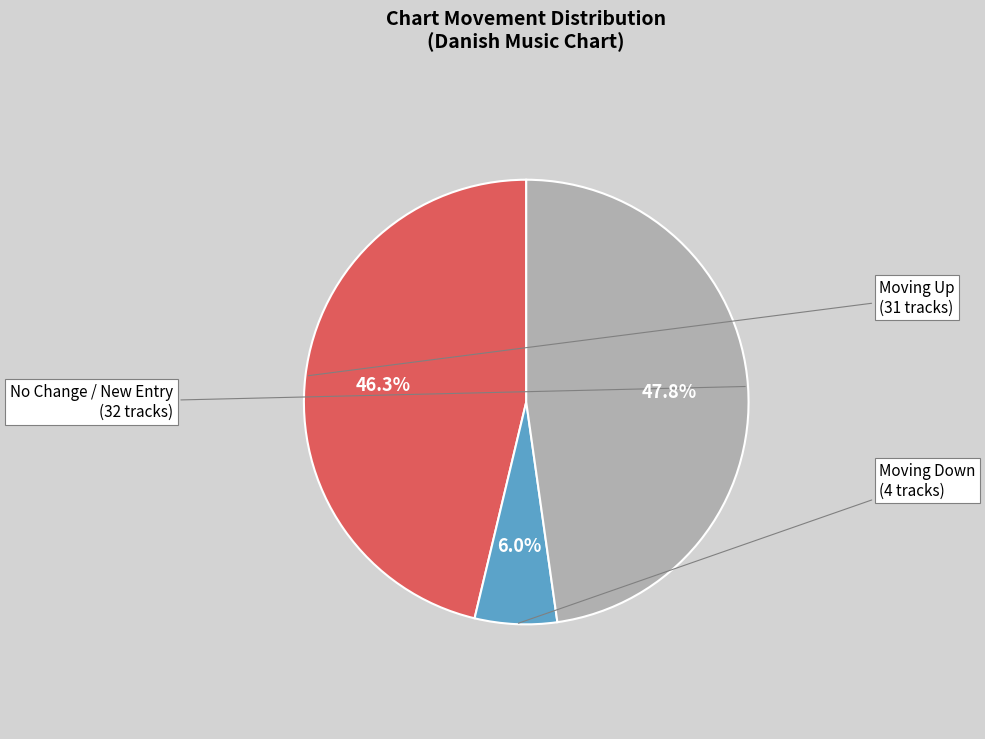

Is there any slice that represents more than half of the pie?

No